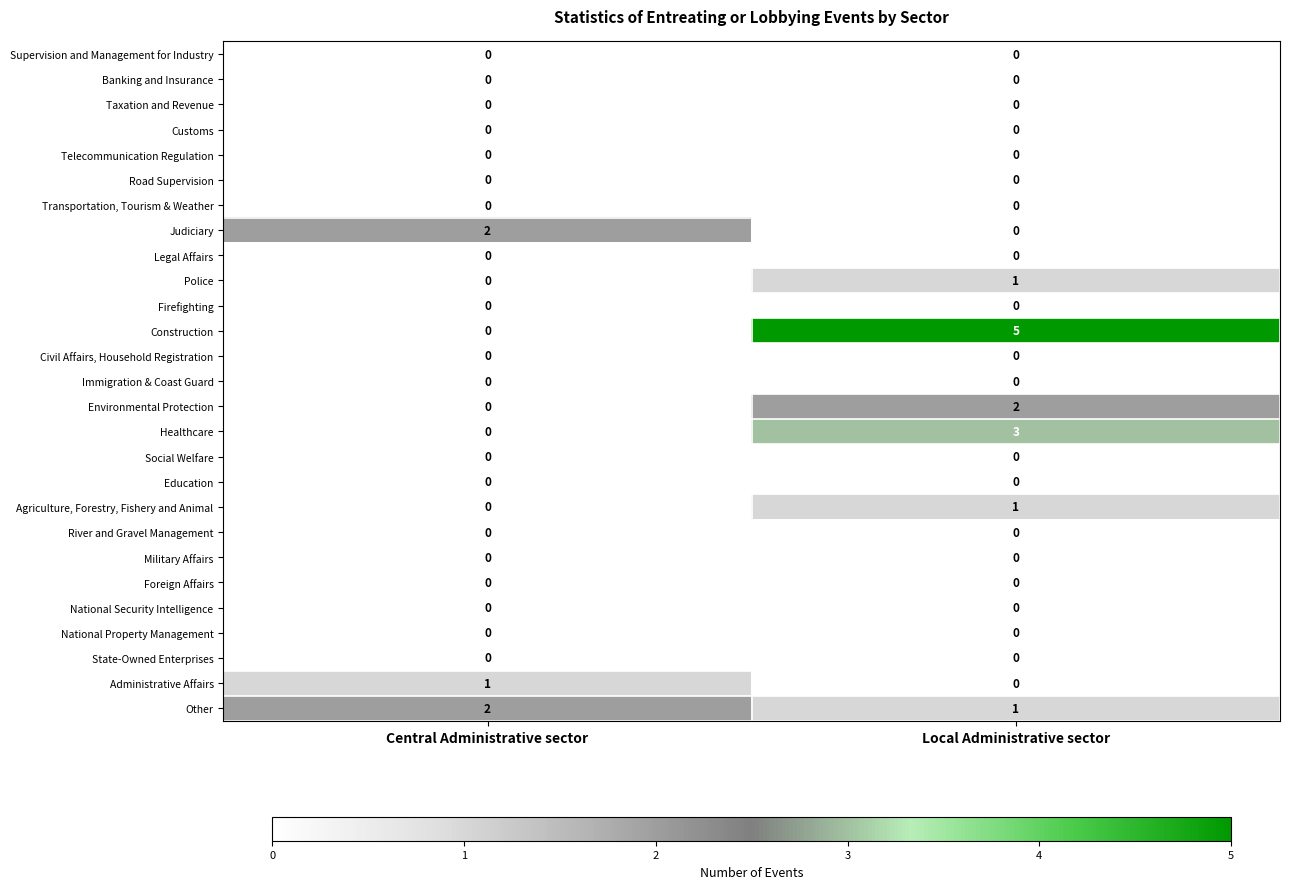

Count the number of data series in this chart.

27